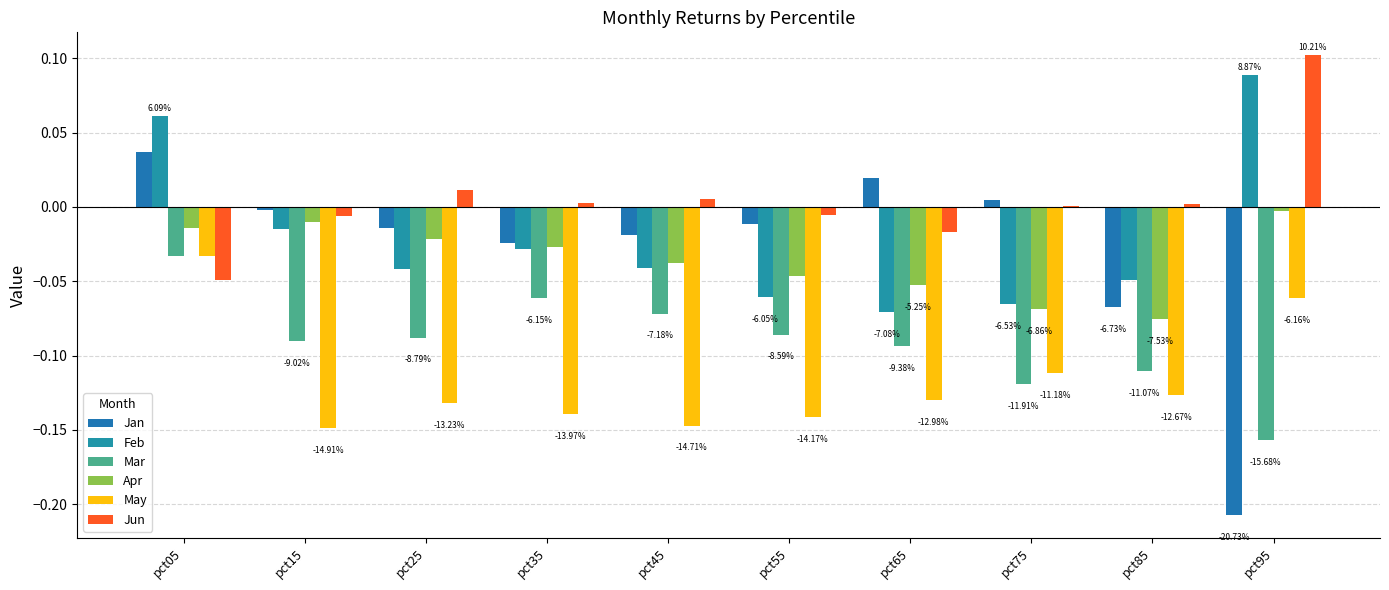

Which has a higher value, pct15 or pct95?

pct15